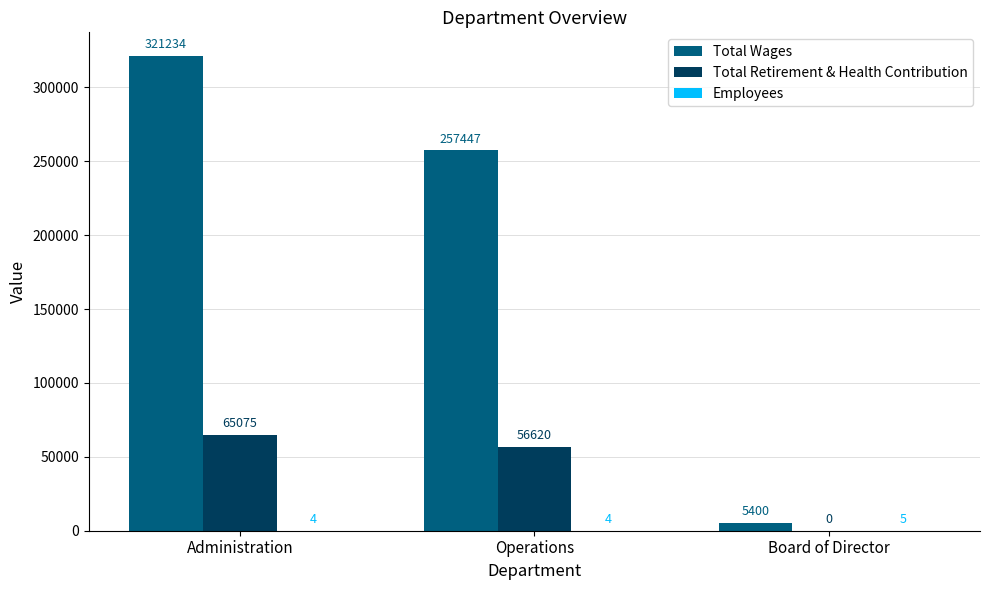

Count the number of categories in the chart.

3